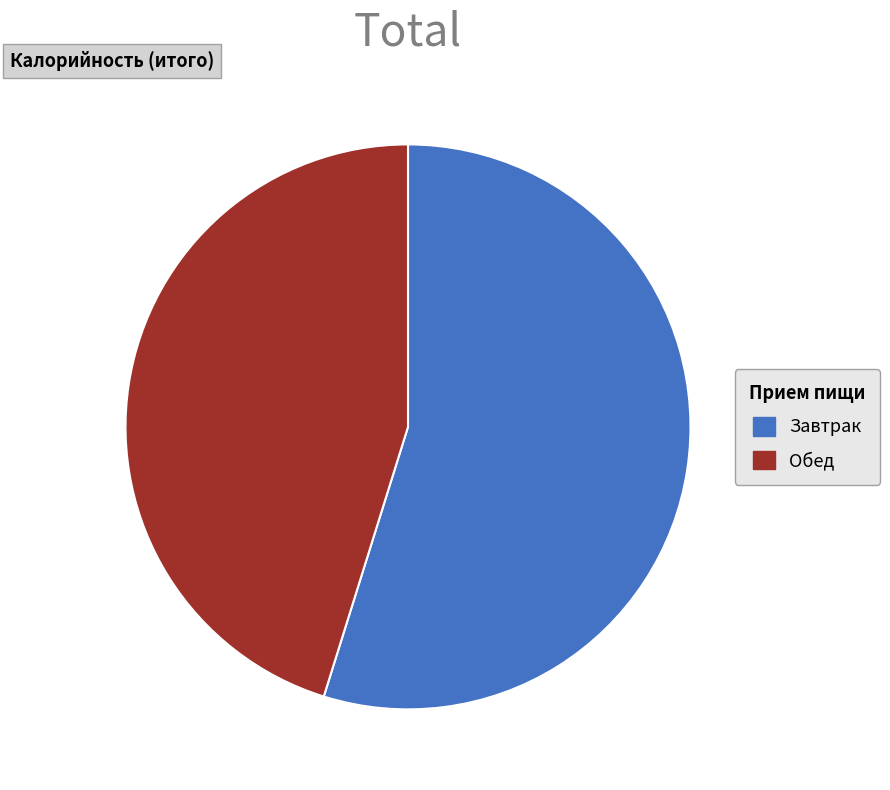

Which category has the smallest portion of the pie?

Обед